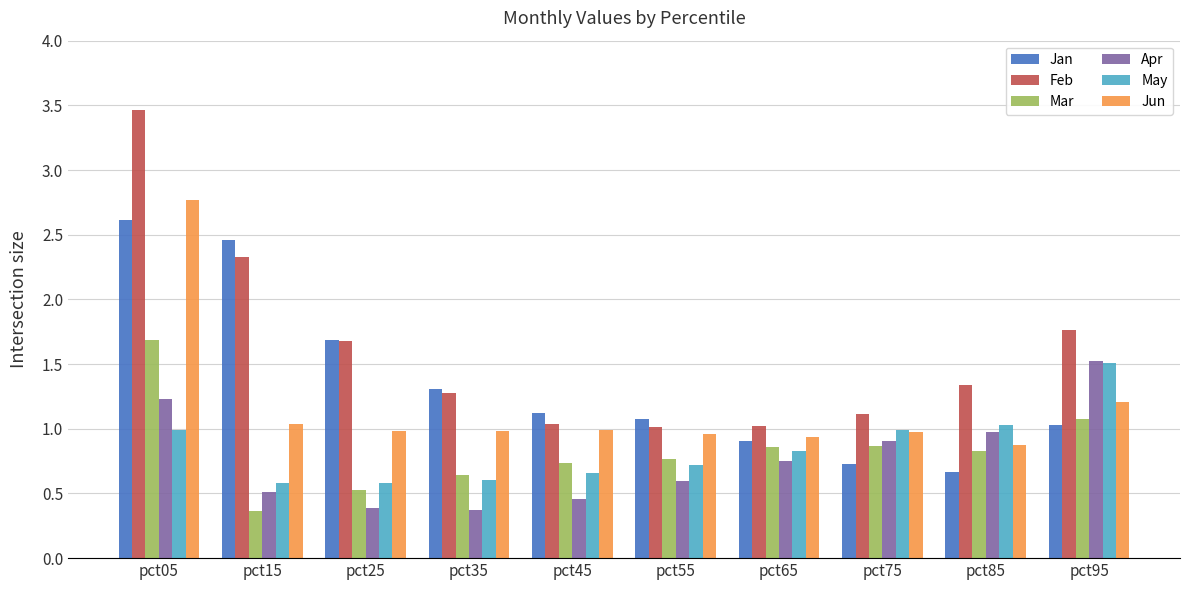

Which category has the highest value in the Jan series?

pct05